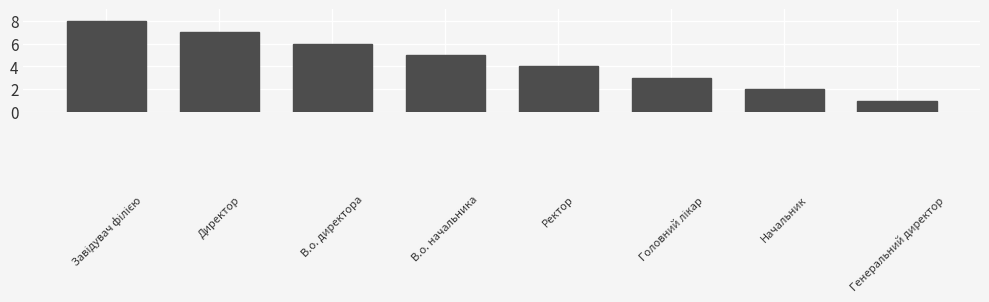

What is the difference between the second highest and minimum values?

6